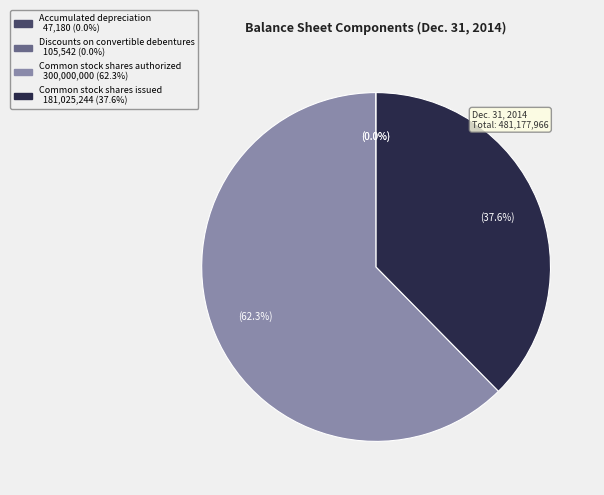

What is the ratio of the value at Common stock shares authorized to the value at Common stock shares issued?

1.7